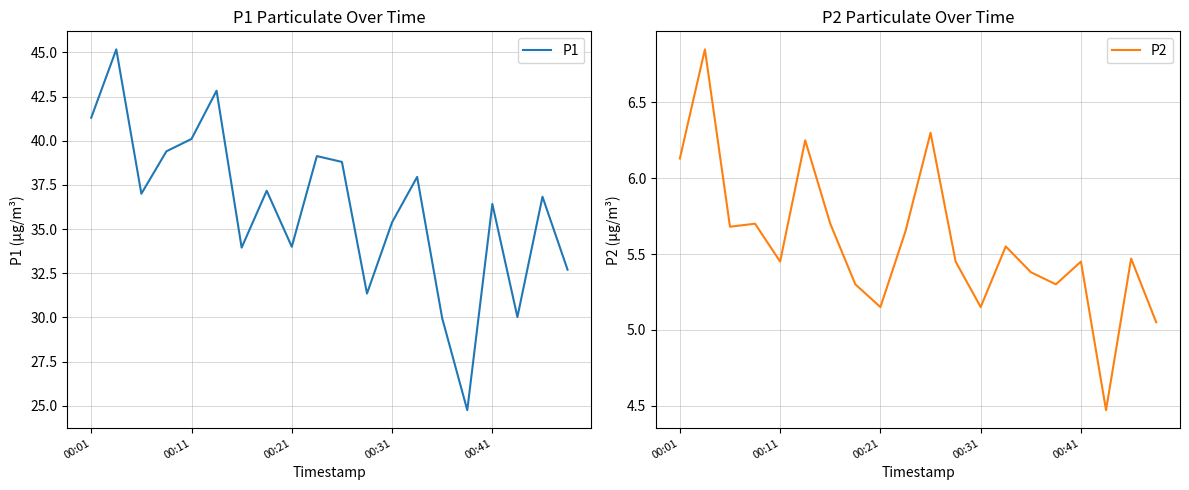

How many values in the P2 series are below 5?

1